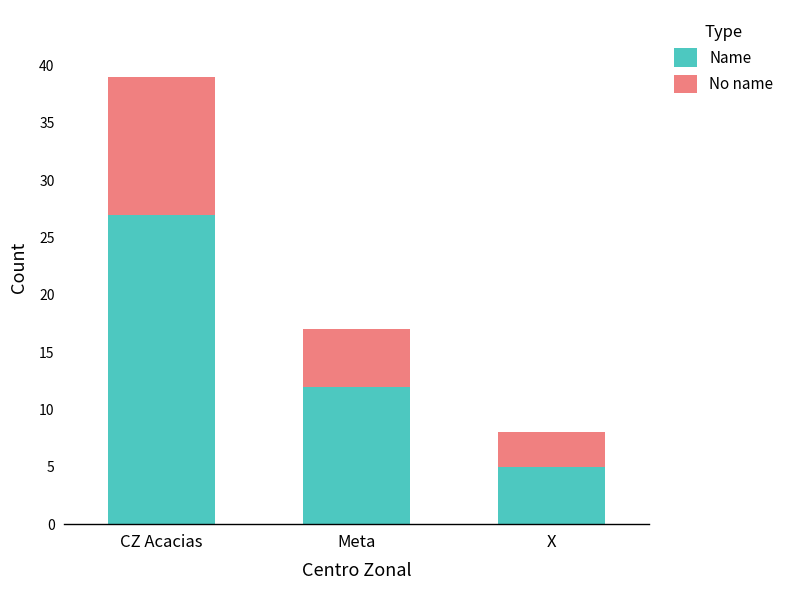

What is the minimum value for Name?

5